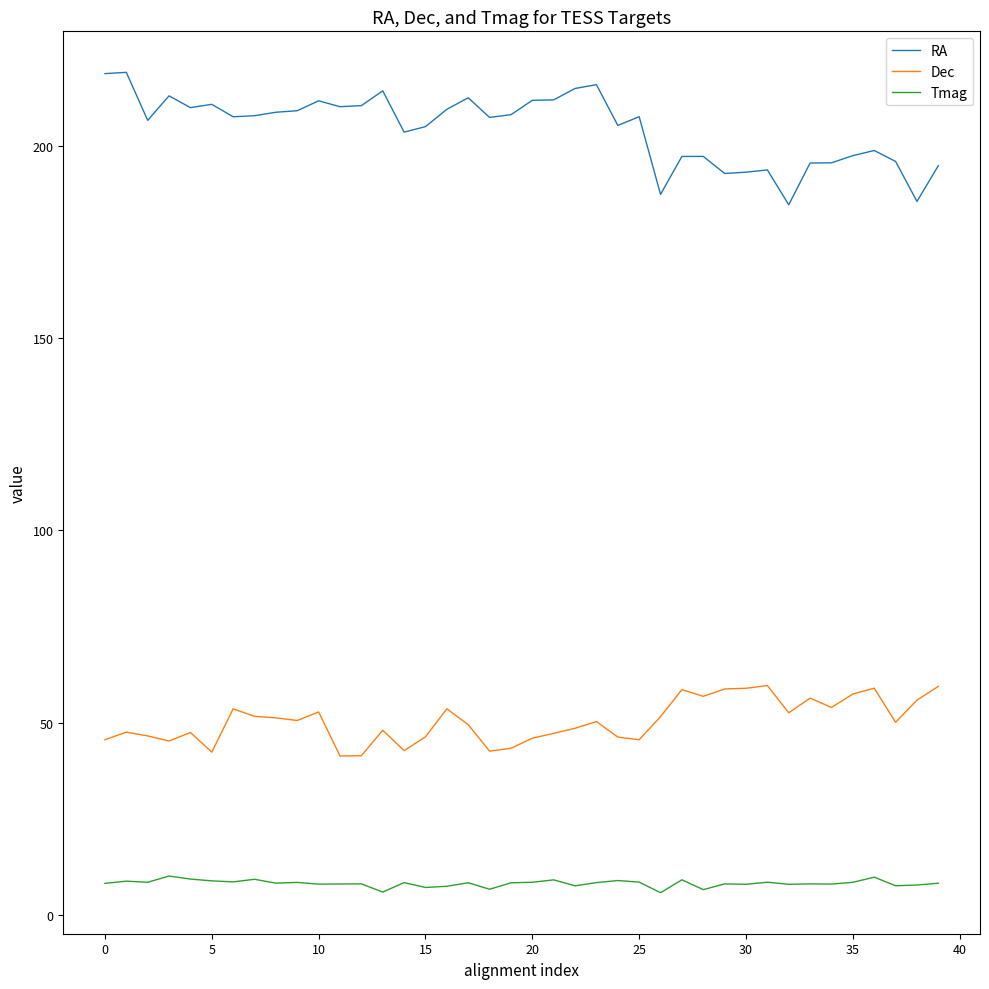

Rank the series by their maximum value, from highest to lowest.

RA, Dec, Tmag